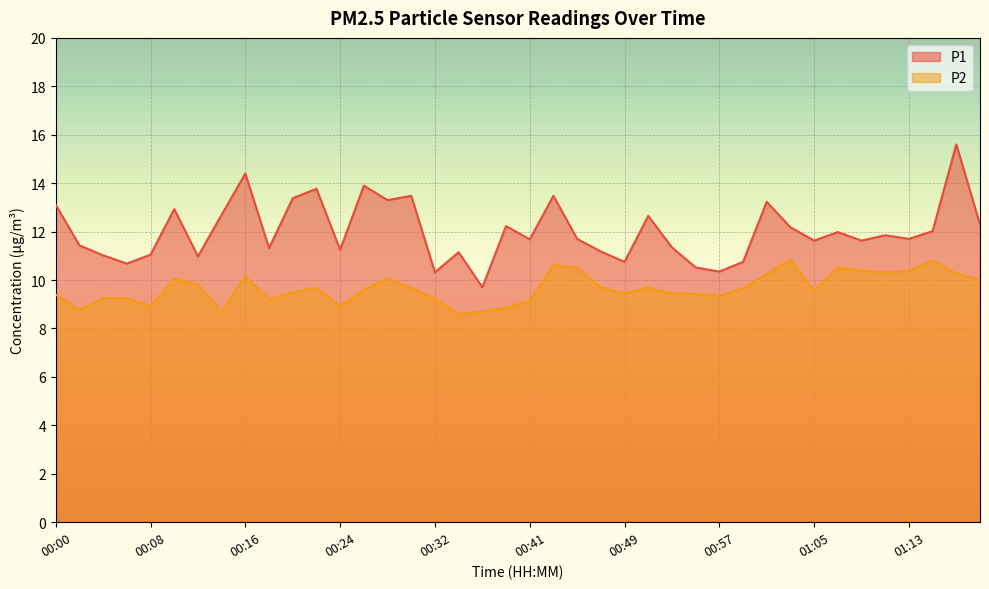

Where is the first local maximum for P1?

00:10